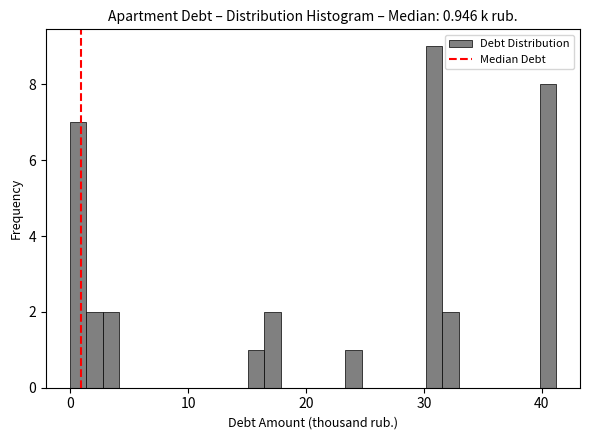

Around what value on the x-axis is the tallest bar? Give the approximate position of its centre, as read against the axis.

31